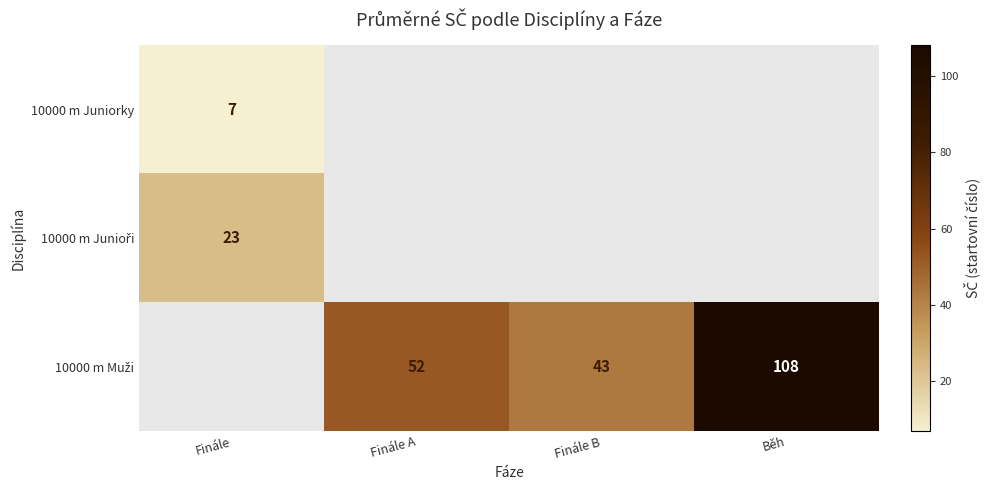

At which category does the chart reach its peak across all series?

Běh